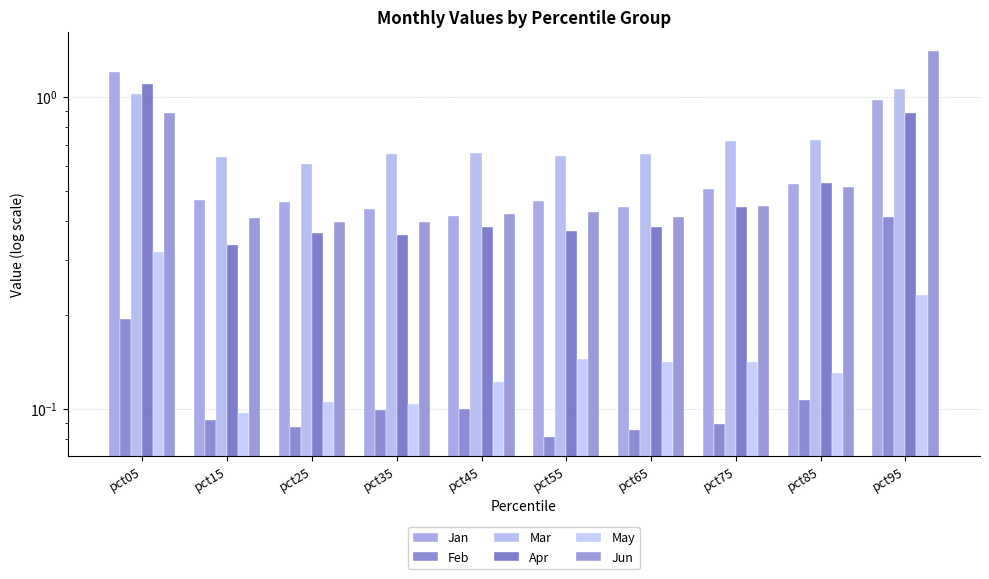

Rank the series at pct15 from highest to lowest value.

Mar, Jan, Jun, Apr, May, Feb